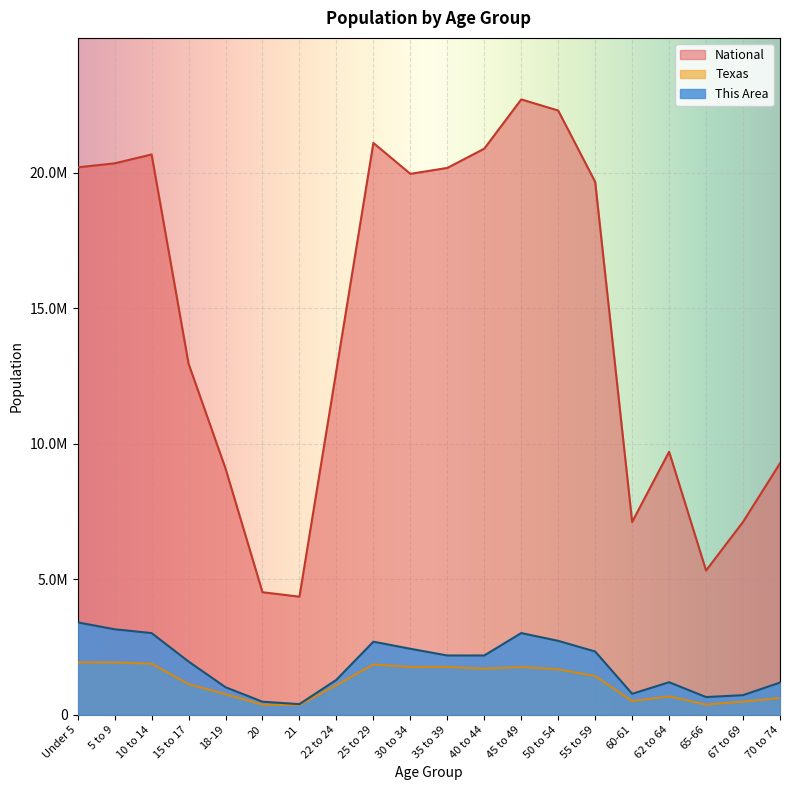

At how many categories does at least one series exceed 20133778?

8